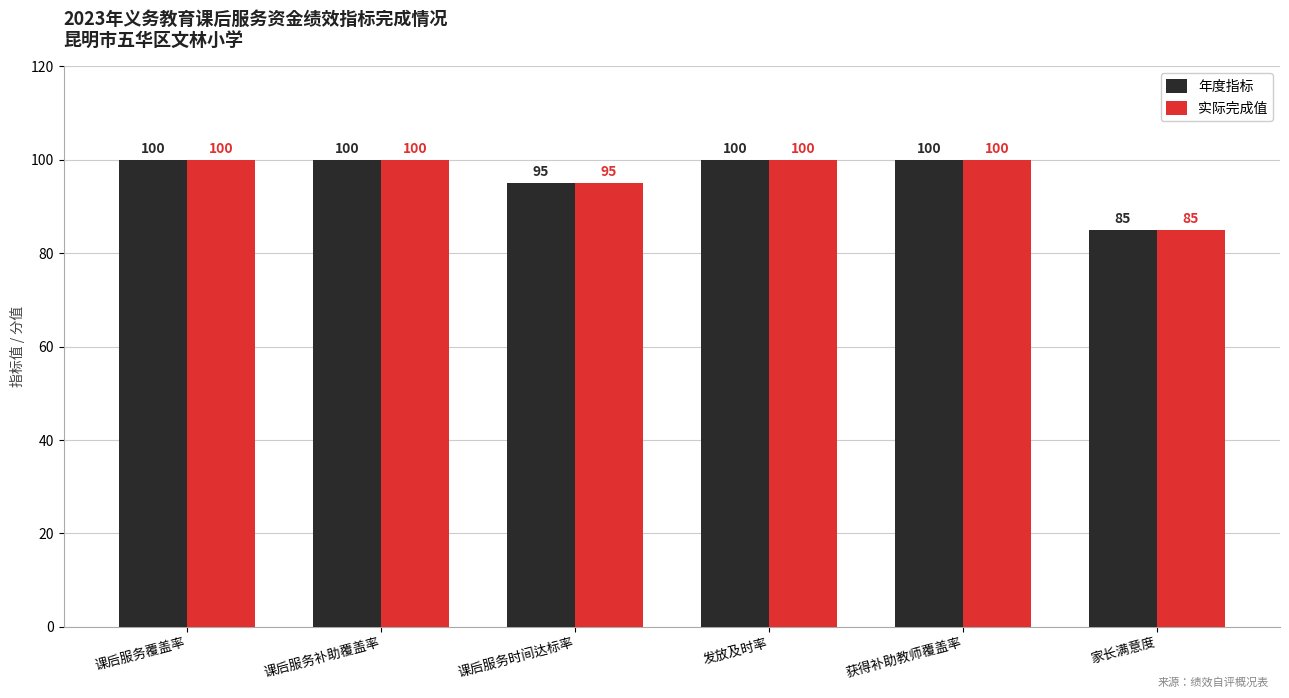

What is the label of the 5th bar from the right?

课后服务补助覆盖率